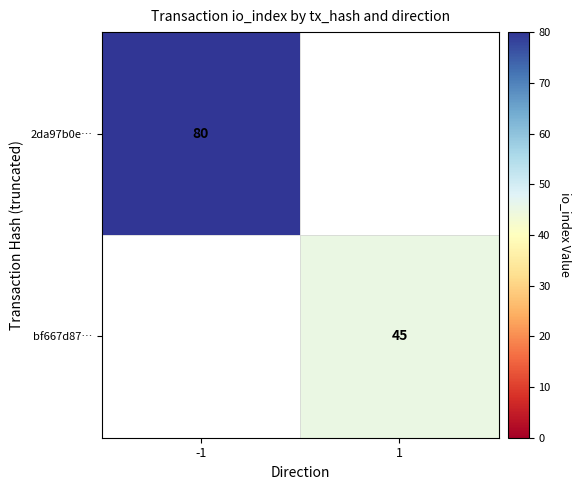

How many series are shown in this chart?

2